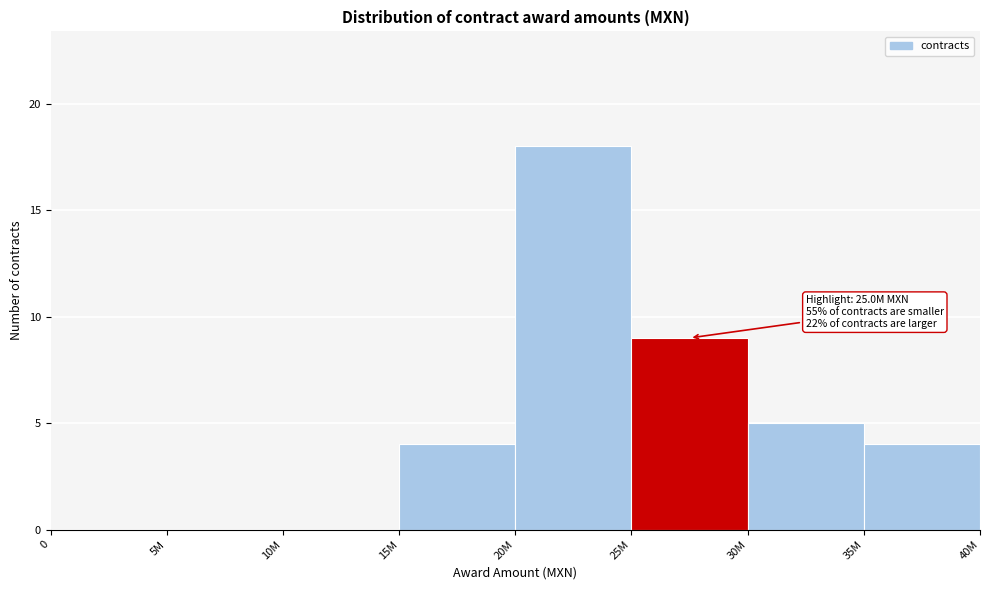

Reading right to left, transcribe all the data shown in this chart.

35M=4	30M=5	25M=9	20M=18	15M=4	10M=0	5M=0	0=0